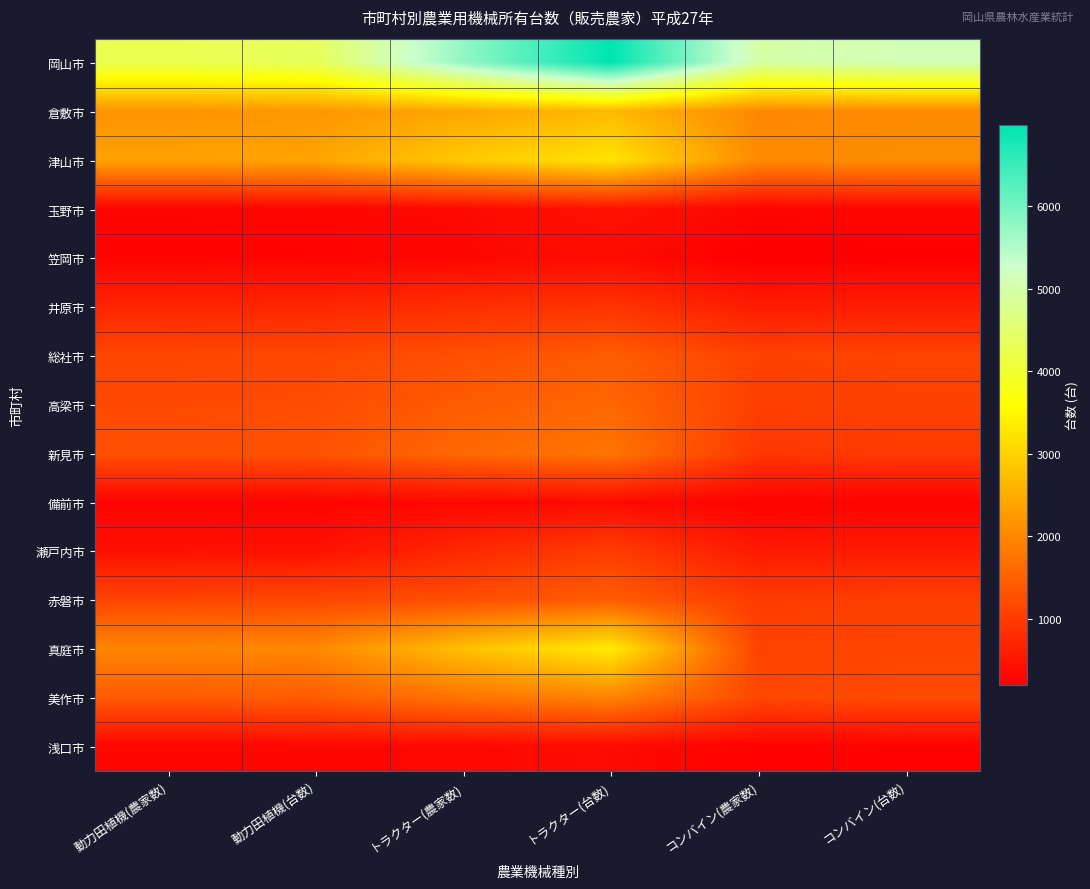

What is the difference between the highest and lowest values at 動力田植機(農家数)?

4001